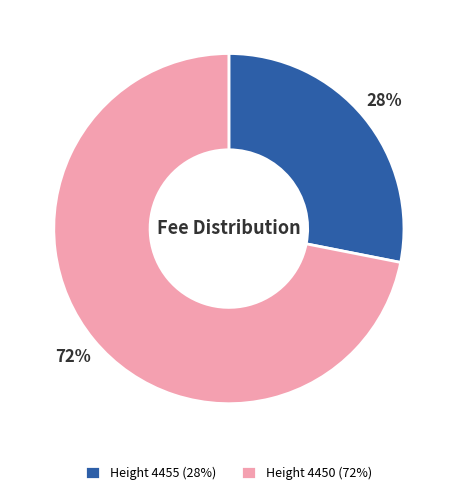

Rank the categories by value from highest to lowest.

Height 4450, Height 4455